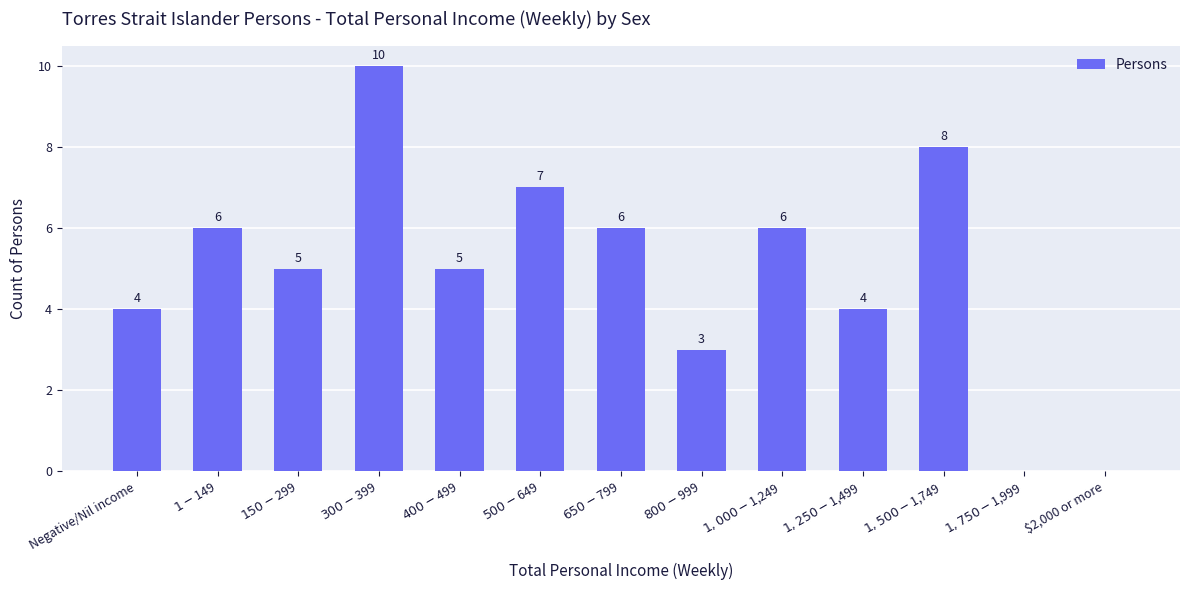

The value at $300-$399 is 16. True or false?

False